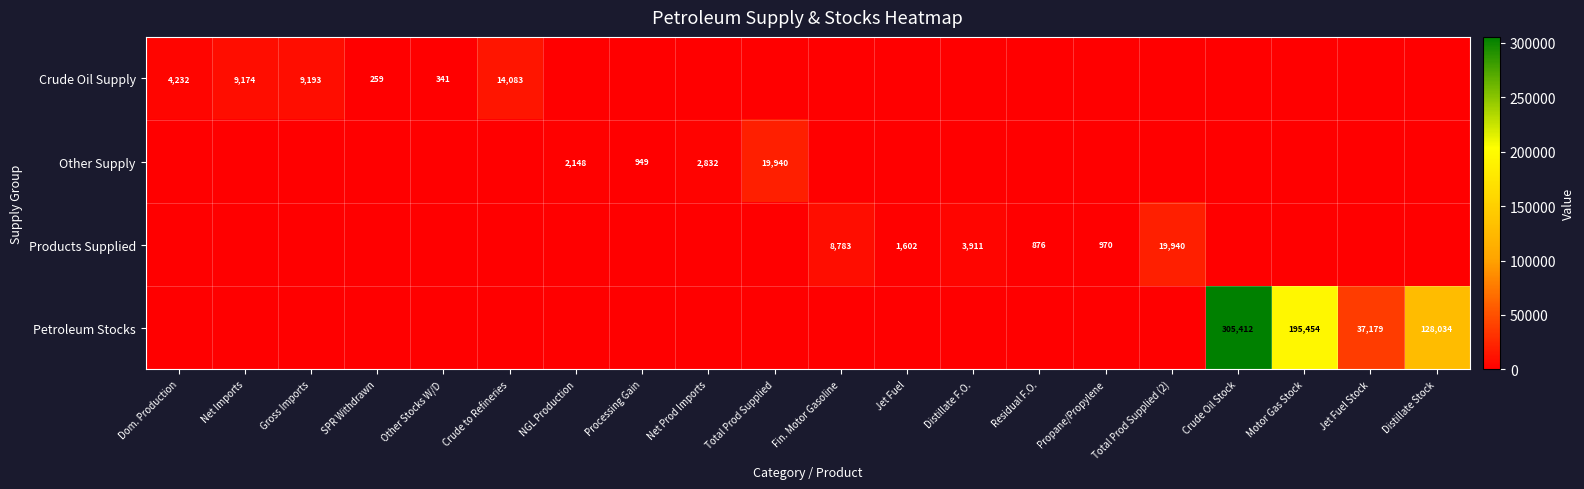

True or false: Petroleum Stocks has a value of 339466 at Motor Gas Stock.

False